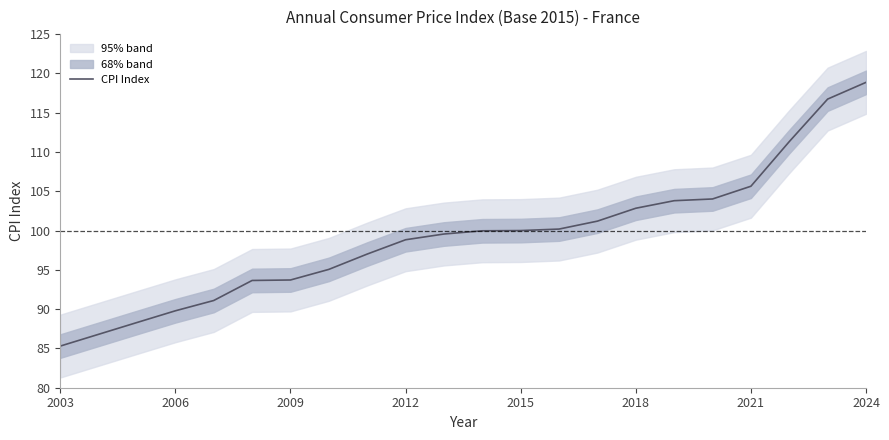

Reading right to left, extract all data points from this chart.

118.9	116.7	111.3	105.6	104.0	103.8	102.8	101.2	100.2	100.0	100.0	99.6	98.8	97.0	95.1	93.7	93.7	91.1	89.8	88.3	86.8	85.3